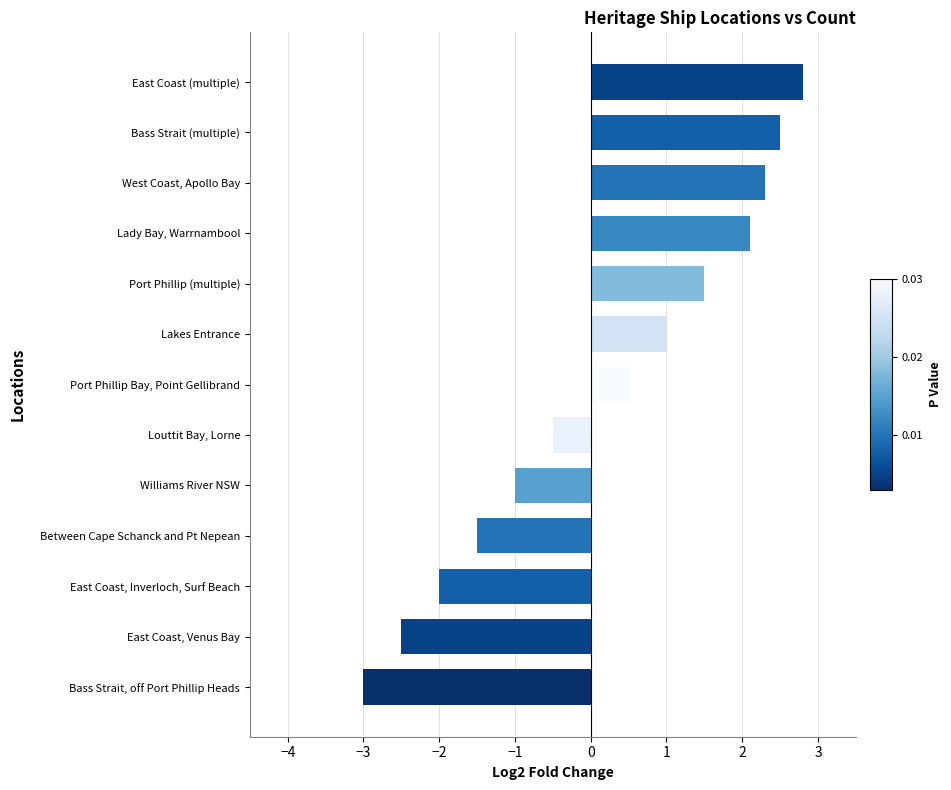

True or false: the data shows -4.4 at Bass Strait, off Port Phillip Heads.

False